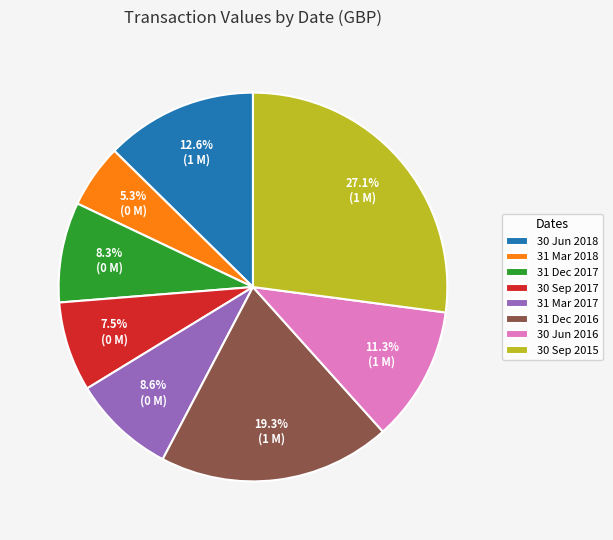

What percentage is NOT represented by 30 Jun 2016?

88.7%